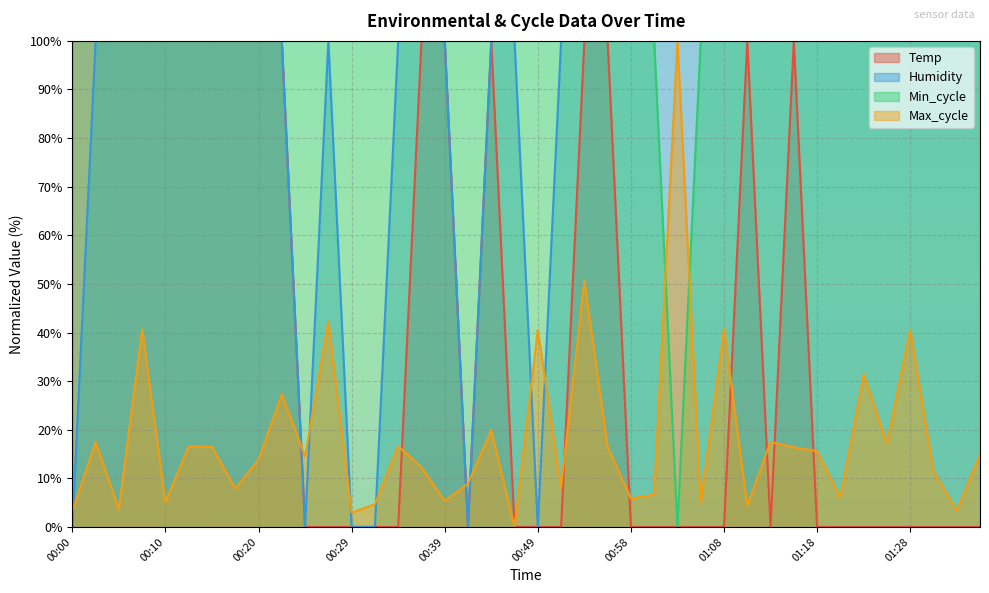

Reading left to right, extract all data points from this chart.

Temp: 00:00=100.0	00:02=100.0	00:05=100.0	00:07=100.0	00:10=100.0	00:12=100.0	00:15=100.0	00:17=100.0	00:20=100.0	00:22=100.0	00:24=0.0	00:27=0.0	00:29=0.0	00:32=0.0	00:34=0.0	00:37=100.0	00:39=100.0	00:41=0.0	00:44=100.0	00:46=0.0	00:49=0.0	00:51=0.0	00:54=100.0	00:56=100.0	00:58=0.0	01:01=0.0	01:03=0.0	01:06=0.0	01:08=0.0	01:11=100.0	01:13=0.0	01:15=100.0	01:18=0.0	01:20=0.0	01:23=0.0	01:25=0.0	01:28=0.0	01:30=0.0	01:32=0.0	01:35=0.0
Humidity: 00:00=0.0	00:02=100.0	00:05=100.0	00:07=100.0	00:10=100.0	00:12=100.0	00:15=100.0	00:17=100.0	00:20=100.0	00:22=100.0	00:24=0.0	00:27=100.0	00:29=0.0	00:32=0.0	00:34=100.0	00:37=100.0	00:39=100.0	00:41=0.0	00:44=100.0	00:46=100.0	00:49=0.0	00:51=100.0	00:54=100.0	00:56=100.0	00:58=100.0	01:01=100.0	01:03=100.0	01:06=100.0	01:08=100.0	01:11=100.0	01:13=100.0	01:15=100.0	01:18=100.0	01:20=100.0	01:23=100.0	01:25=100.0	01:28=100.0	01:30=100.0	01:32=100.0	01:35=100.0
Min_cycle: 00:00=100.0	00:02=100.0	00:05=100.0	00:07=100.0	00:10=100.0	00:12=100.0	00:15=100.0	00:17=100.0	00:20=100.0	00:22=100.0	00:24=100.0	00:27=100.0	00:29=100.0	00:32=100.0	00:34=100.0	00:37=100.0	00:39=100.0	00:41=100.0	00:44=100.0	00:46=100.0	00:49=100.0	00:51=100.0	00:54=100.0	00:56=100.0	00:58=100.0	01:01=100.0	01:03=0.0	01:06=100.0	01:08=100.0	01:11=100.0	01:13=100.0	01:15=100.0	01:18=100.0	01:20=100.0	01:23=100.0	01:25=100.0	01:28=100.0	01:30=100.0	01:32=100.0	01:35=100.0
Max_cycle: 00:00=3.2	00:02=17.4	00:05=3.6	00:07=40.7	00:10=5.1	00:12=16.6	00:15=16.5	00:17=7.9	00:20=13.8	00:22=27.3	00:24=14.5	00:27=42.3	00:29=2.9	00:32=4.7	00:34=16.6	00:37=12.3	00:39=5.3	00:41=8.9	00:44=19.9	00:46=0.0	00:49=40.5	00:51=8.1	00:54=50.6	00:56=16.5	00:58=5.8	01:01=6.7	01:03=100.0	01:06=4.9	01:08=40.7	01:11=4.4	01:13=17.5	01:15=16.4	01:18=15.6	01:20=6.1	01:23=31.4	01:25=17.2	01:28=40.5	01:30=11.5	01:32=3.3	01:35=14.9